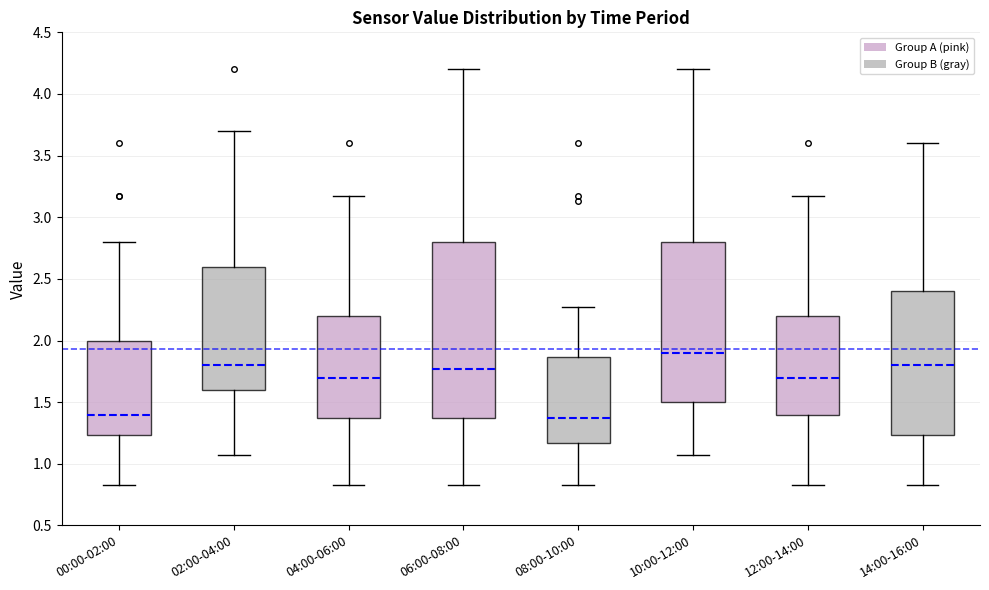

Which box is the tallest, from its lower edge to its upper edge?

06:00-08:00